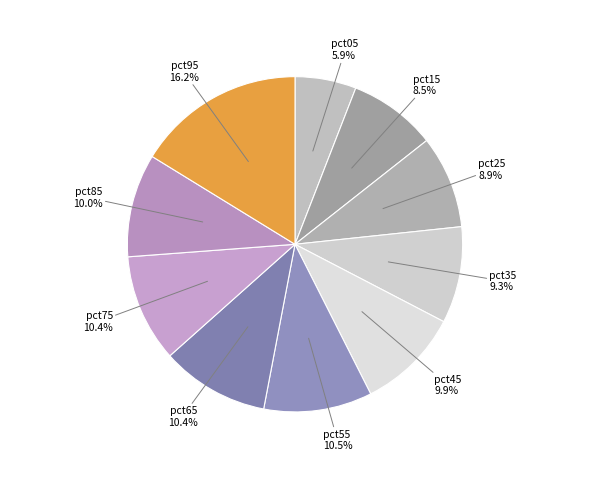

What is the smallest slice in the pie chart?

pct05